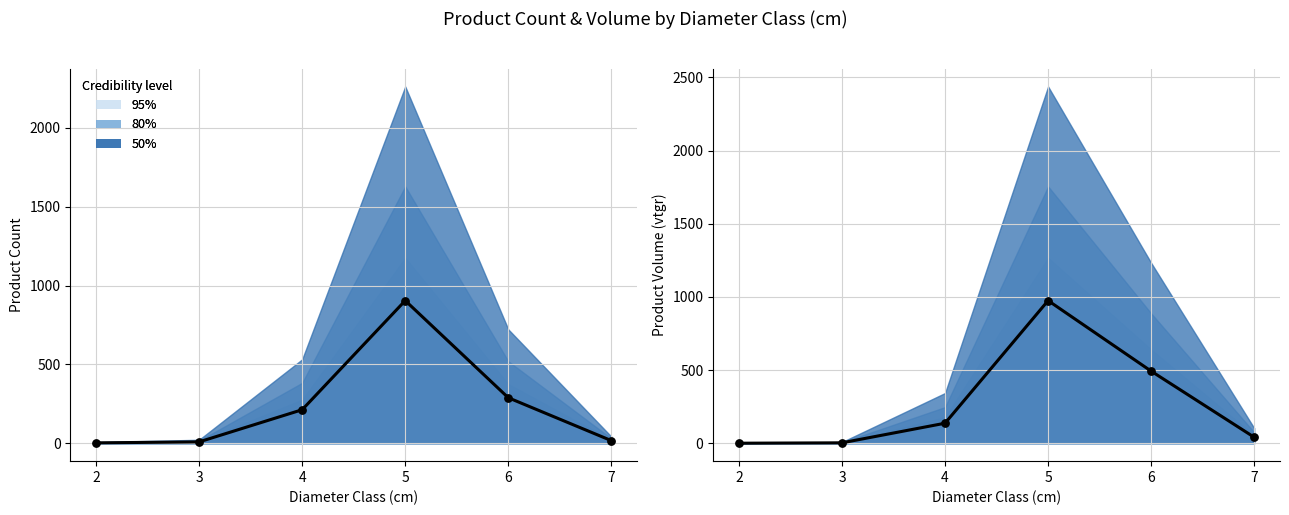

Which series has the largest Y range (max minus min)?

produit_vtgr